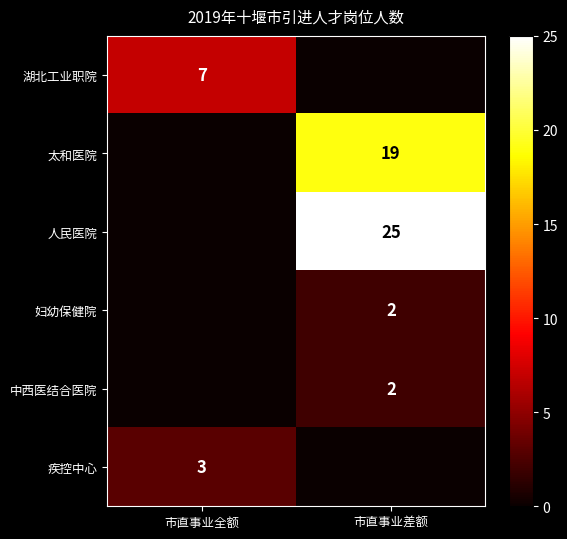

What is the sum of the 人民医院 values at 市直事业差额 and 市直事业全额?

25